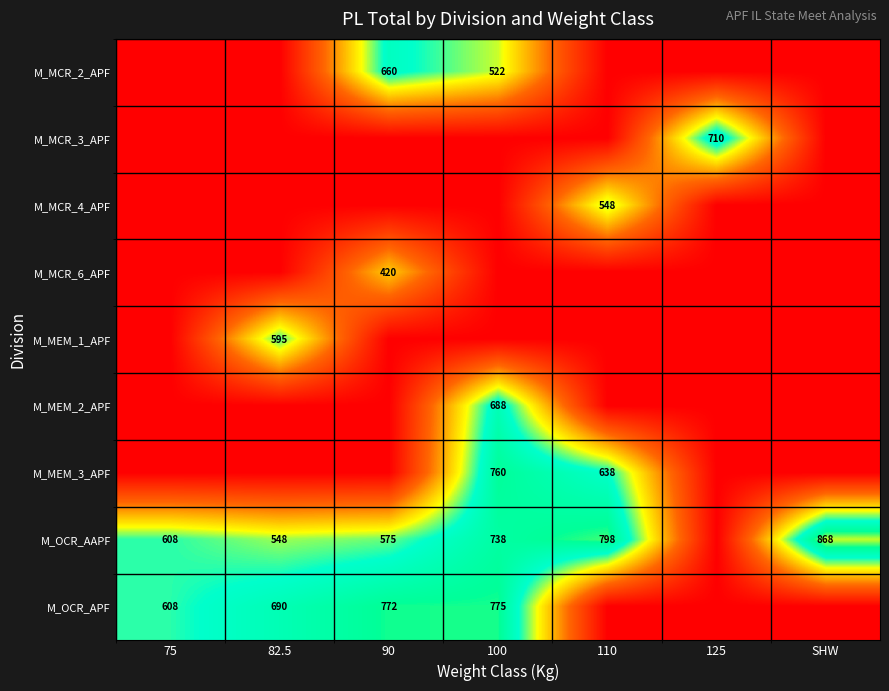

Count the number of data series in this chart.

9